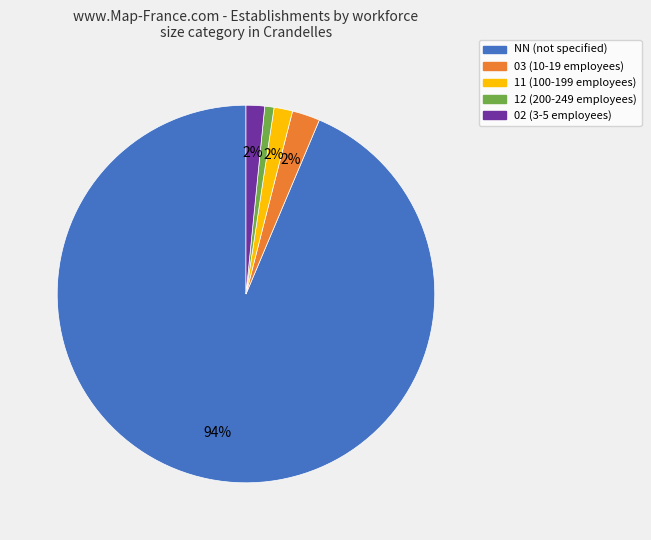

Is there a majority slice in this chart?

Yes